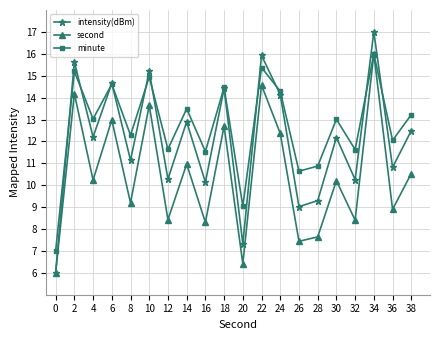

At which category is the sum across all series the highest?

34